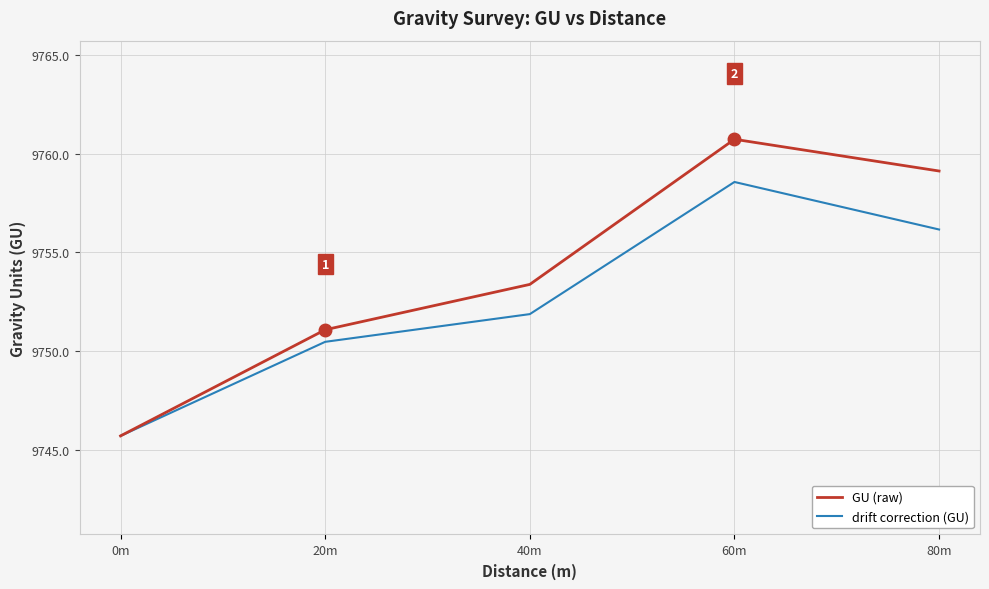

Rank the series at 40m from lowest to highest value.

drift correction (GU), GU (raw)